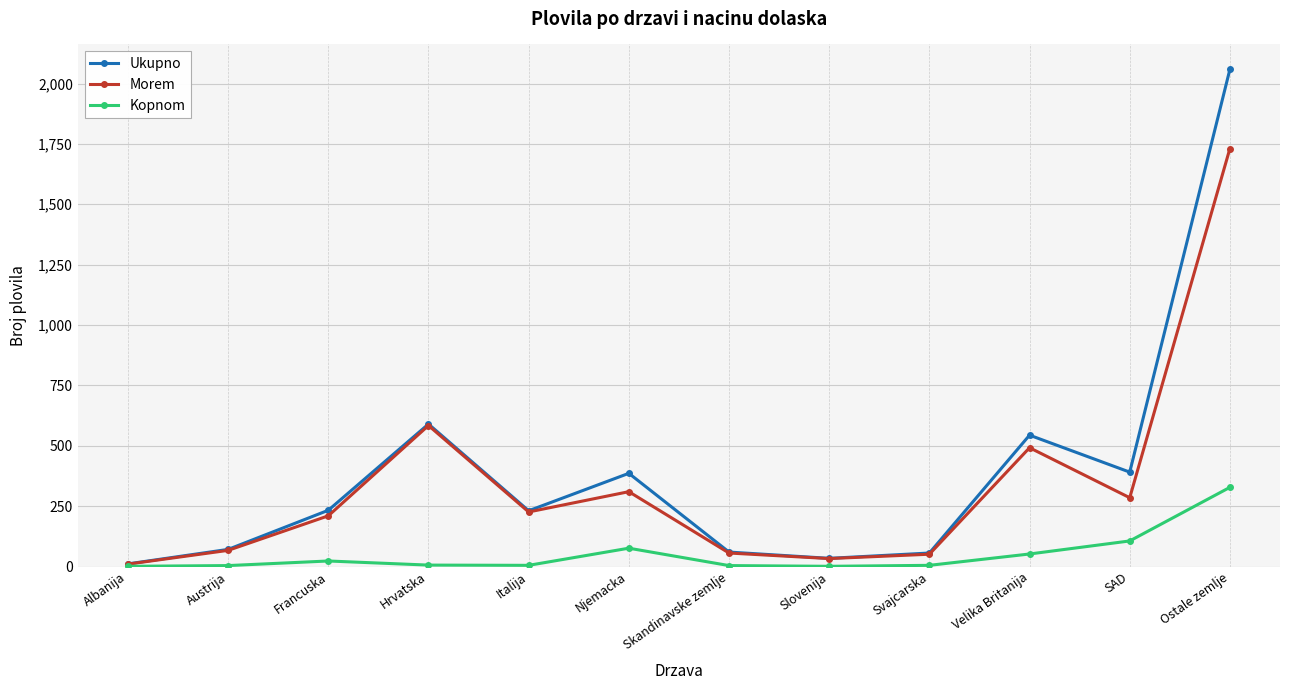

List the series in order of their peak value, highest first.

Ukupno, Morem, Kopnom